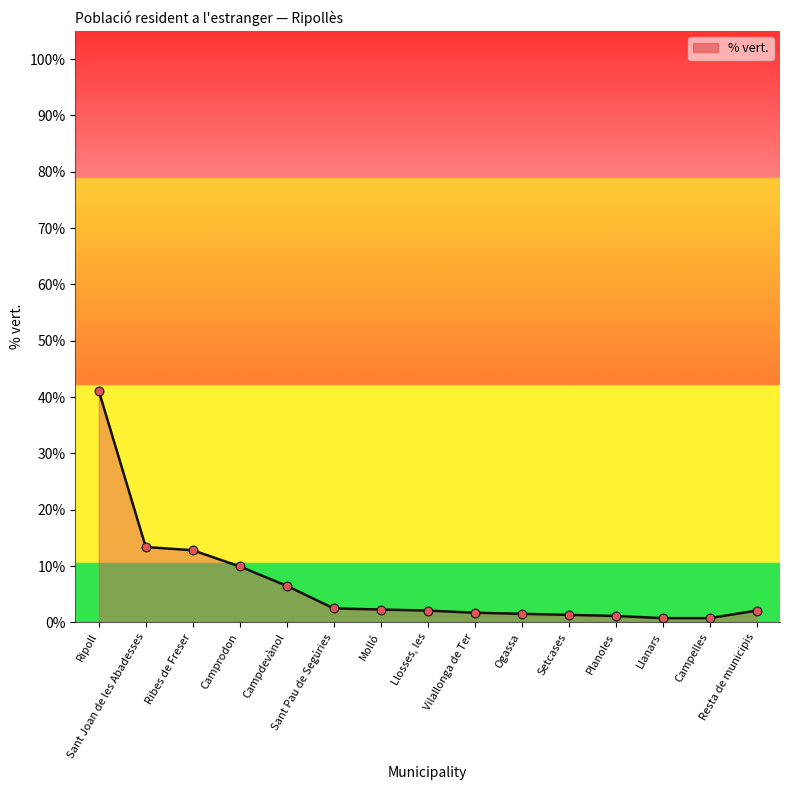

Approximately how many times larger is the value at Camprodon compared to Sant Pau de Segúries?

4.0